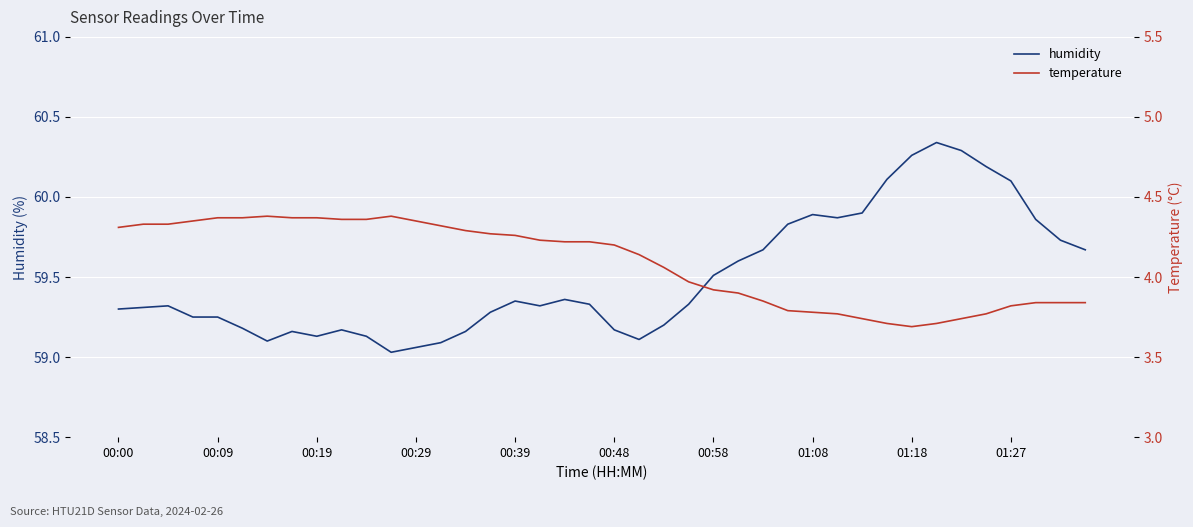

How many lines are shown in the chart?

2